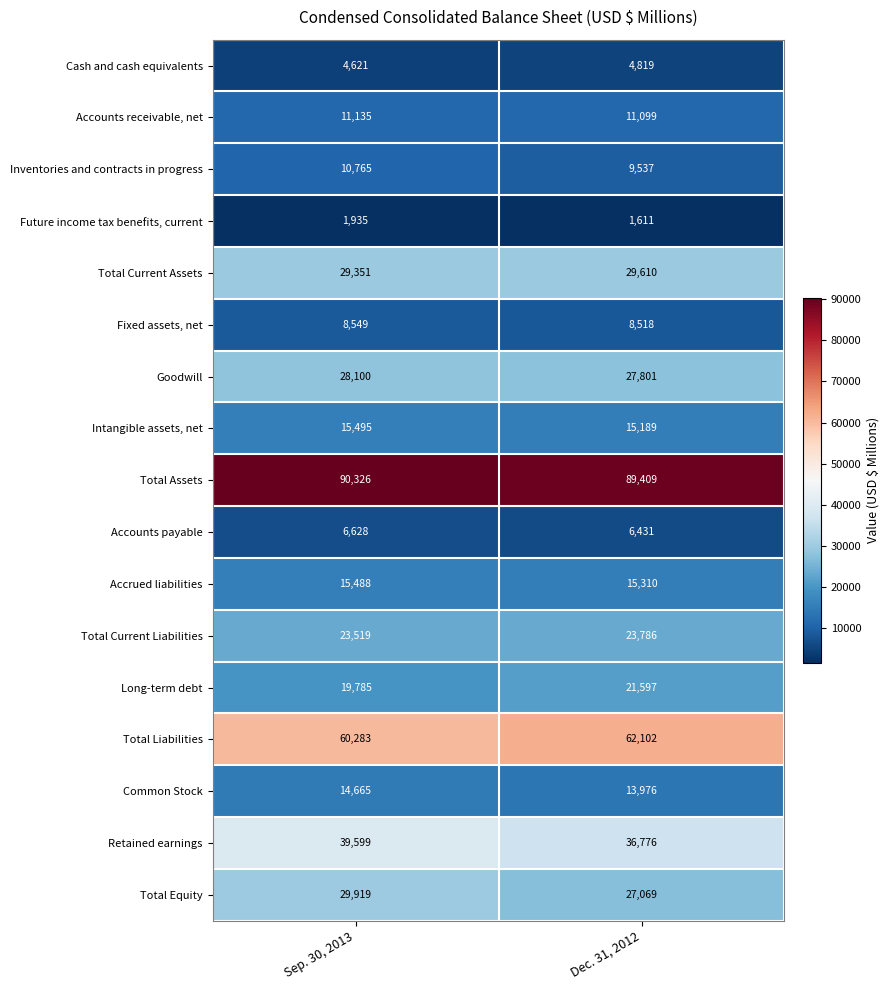

What is the approximate value of Total Assets at Sep. 30, 2013?

90326